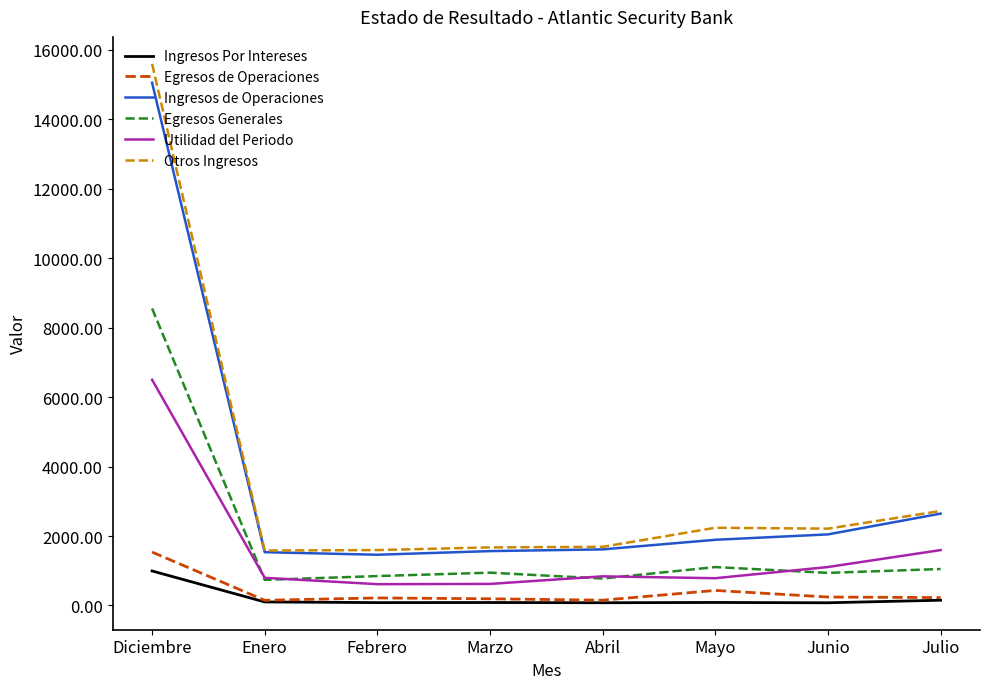

At which category is the sum across all series the highest?

Diciembre